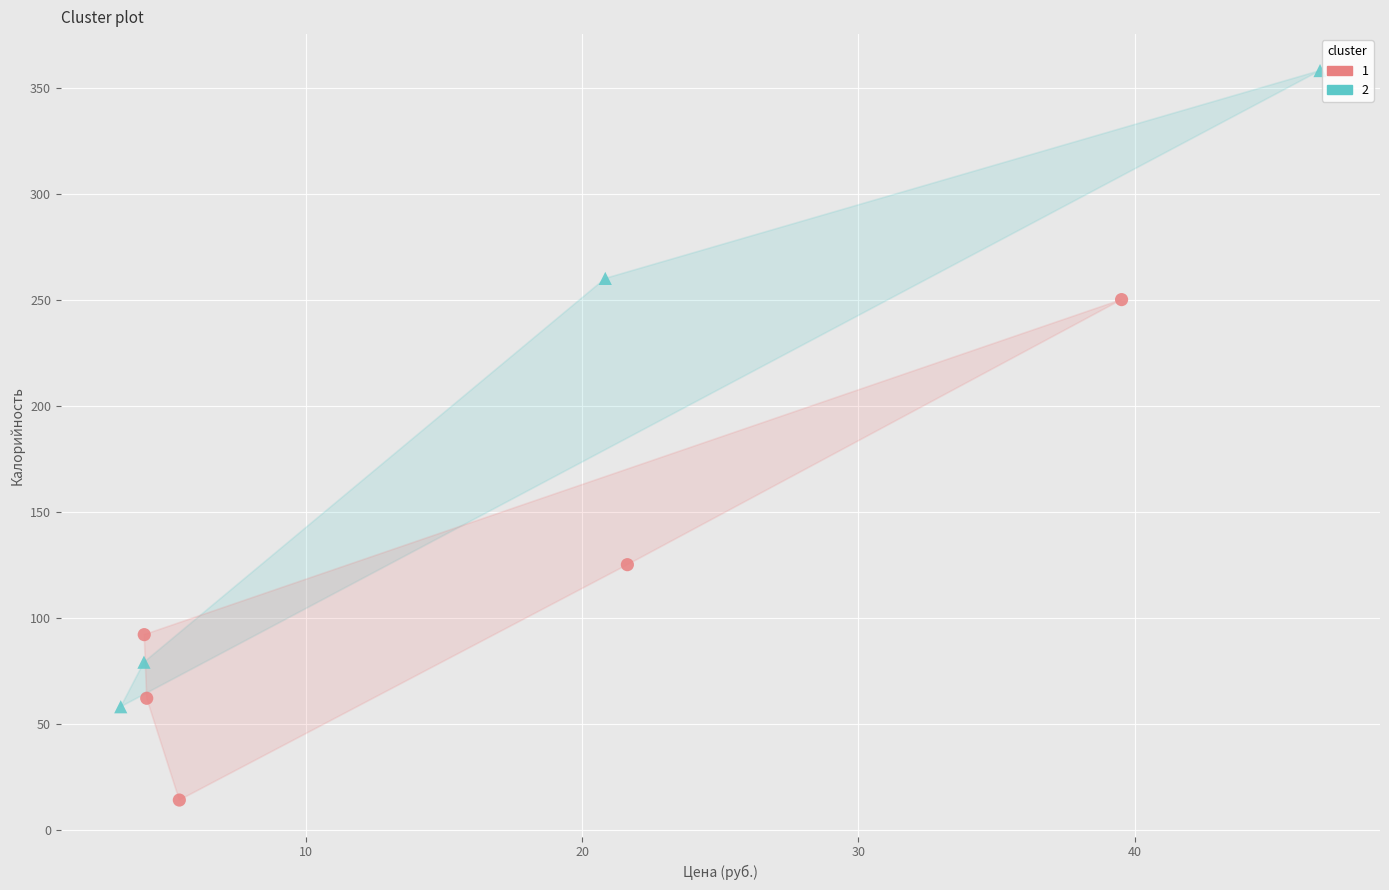

Which series has the widest spread of Y values?

2